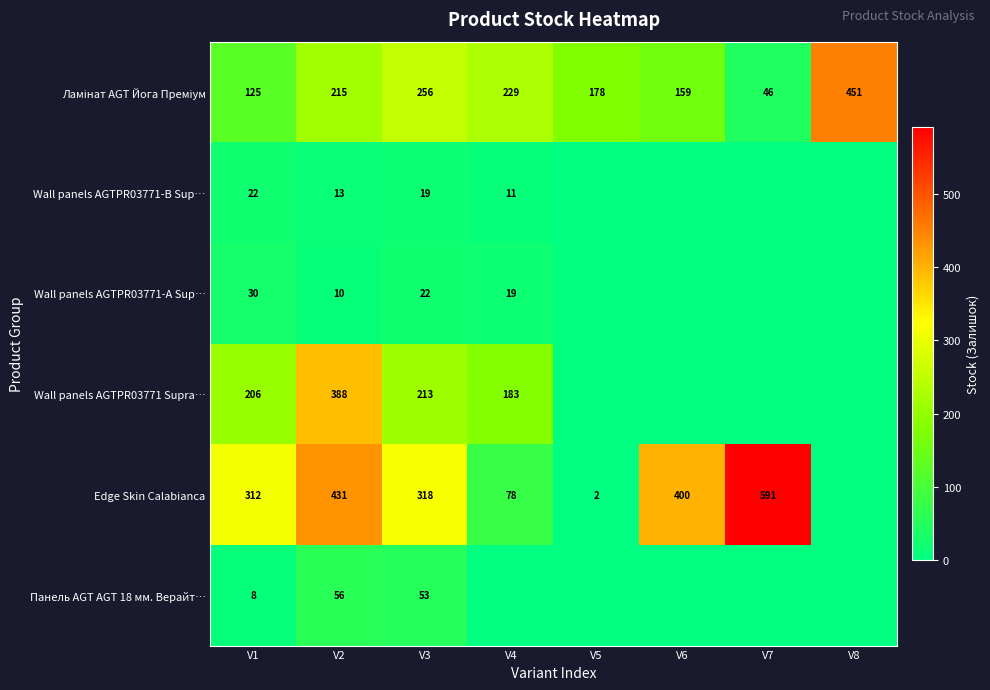

The Wall panels AGTPR03771 Supra… series shows 245 at V4. True or false?

False